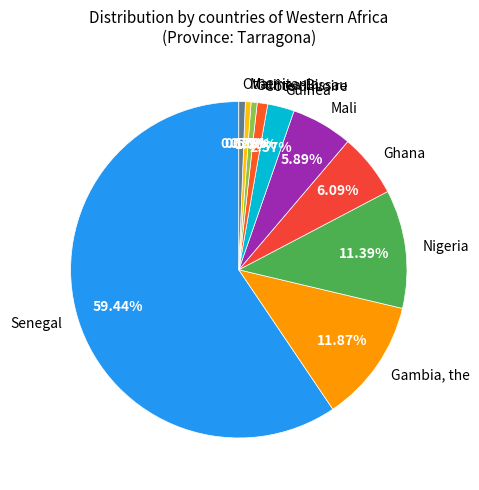

Is it true that Mauritania is 7% of the pie?

False